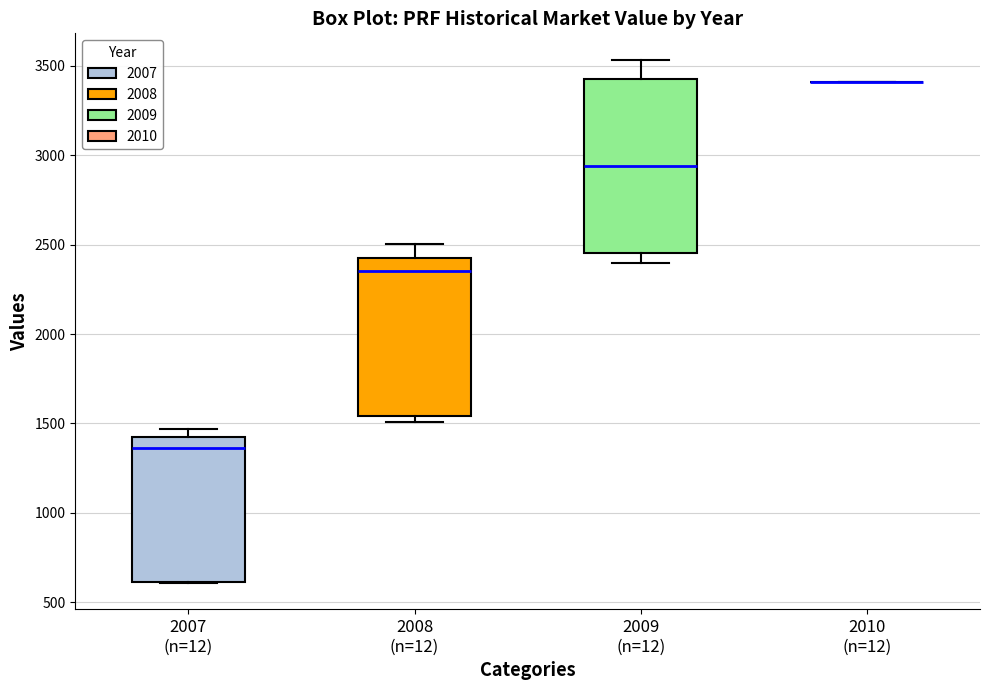

Where is the upper edge of the box for 2007 (n=12) on the y-axis? The values are not printed on the chart, so give them approximately, as read against the axis.

1400